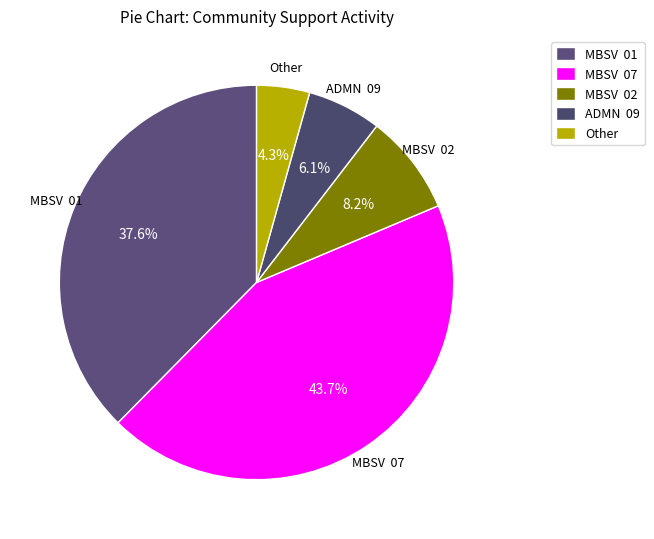

How many segments does this pie chart have?

5